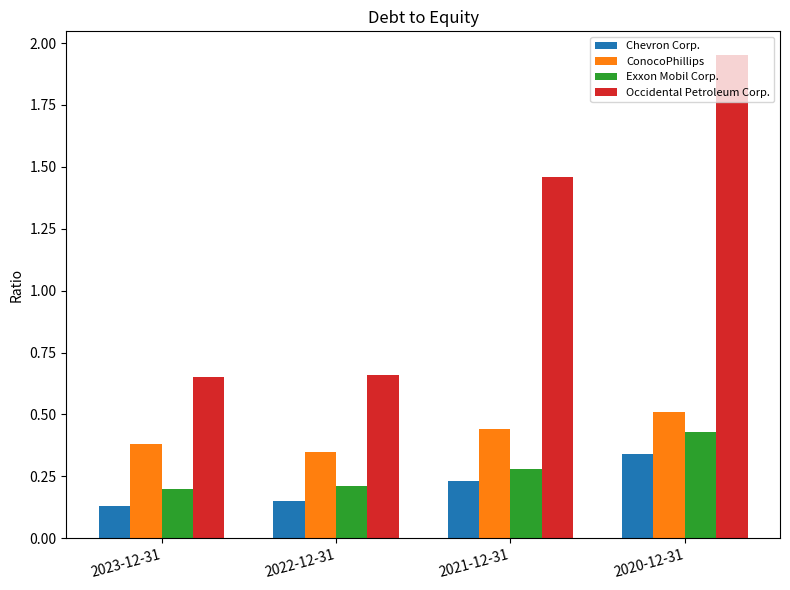

What is the total value across all series at 2023-12-31?

1.4